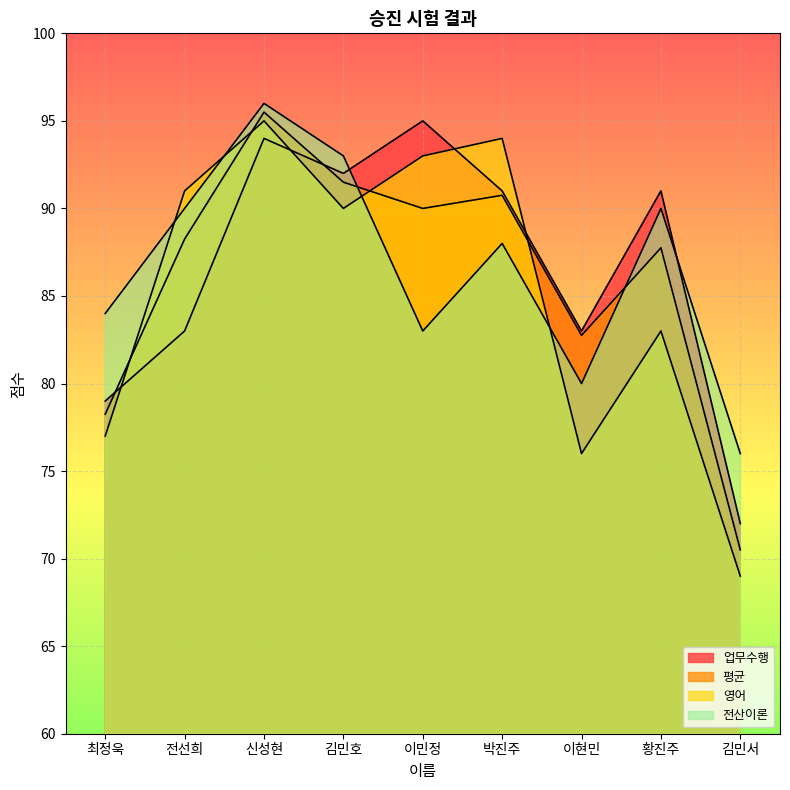

Which series has the largest total across all categories?

업무수행